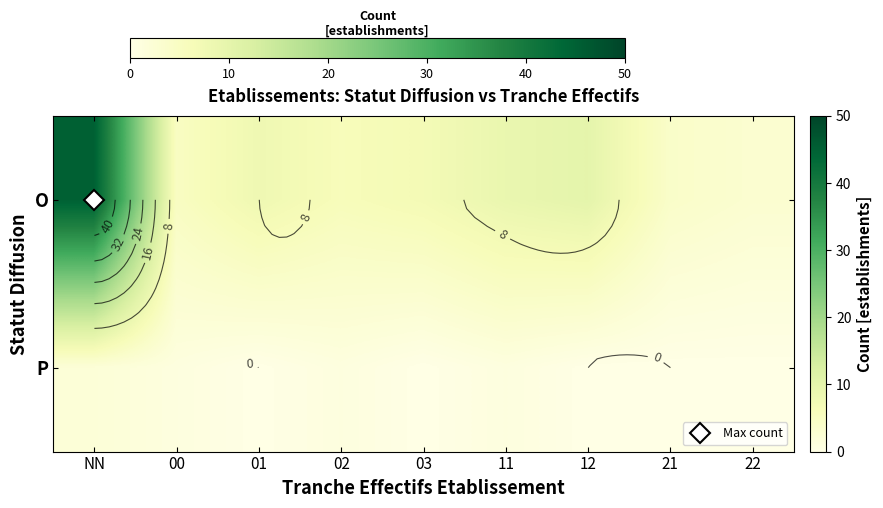

Rank the series at NN from lowest to highest value.

P, O